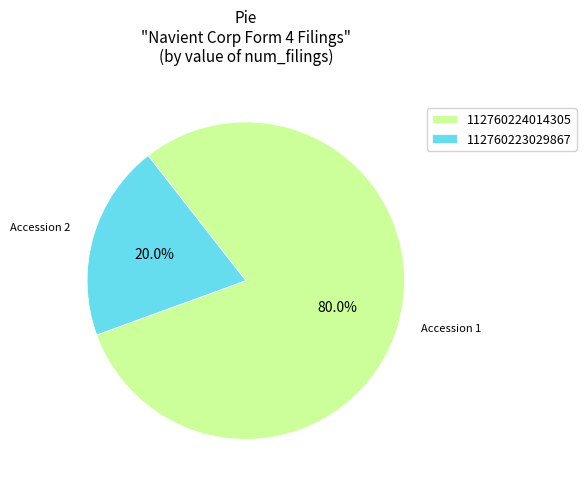

To the nearest percent, what is the average slice percentage?

50%